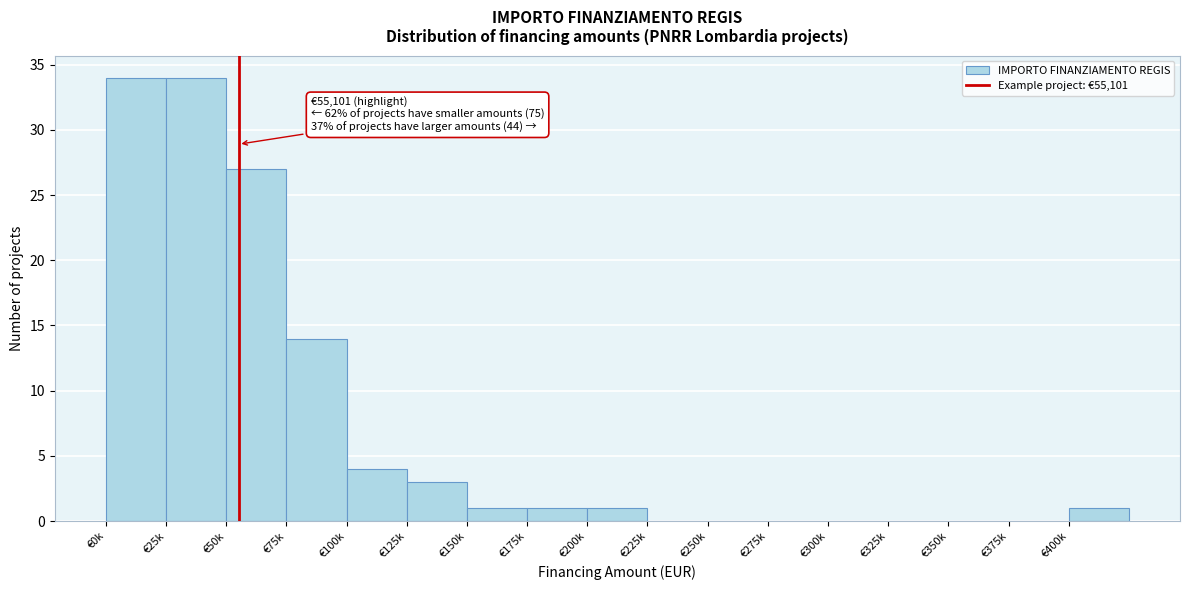

Reading right to left, transcribe all the data shown in this chart.

€400k=1	€375k=0	€350k=0	€325k=0	€300k=0	€275k=0	€250k=0	€225k=0	€200k=1	€175k=1	€150k=1	€125k=3	€100k=4	€75k=14	€50k=27	€25k=34	€0k=34